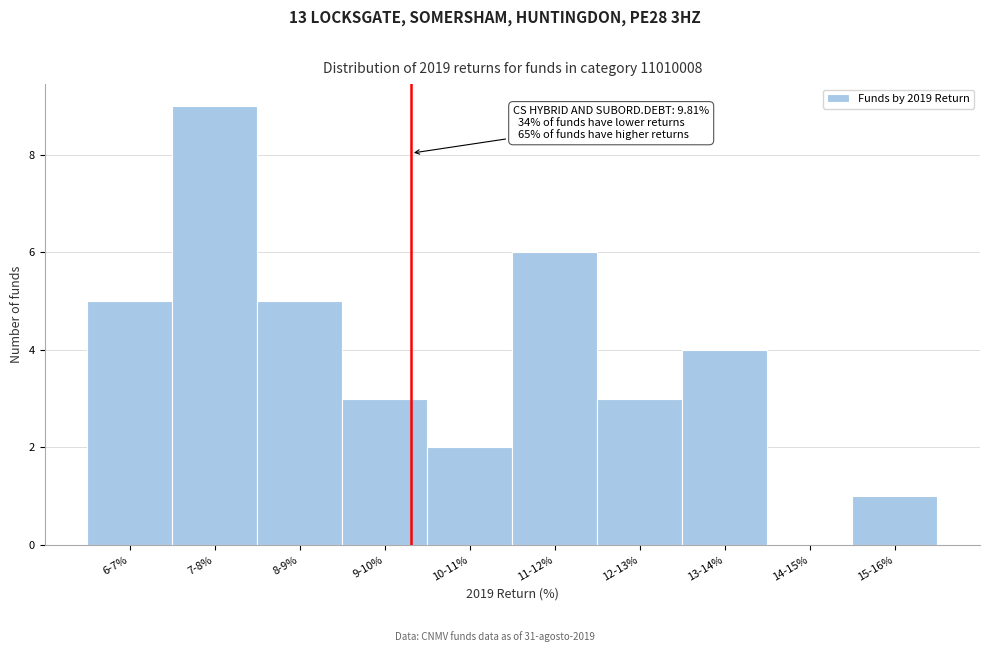

Reading left to right, what are all the values shown in this chart?

6-7%=5	7-8%=9	8-9%=5	9-10%=3	10-11%=2	11-12%=6	12-13%=3	13-14%=4	14-15%=0	15-16%=1